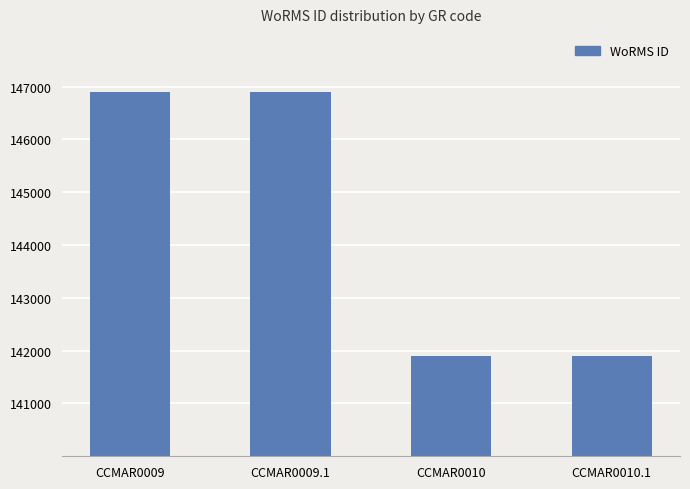

What is the difference between the second highest and minimum values?

4993